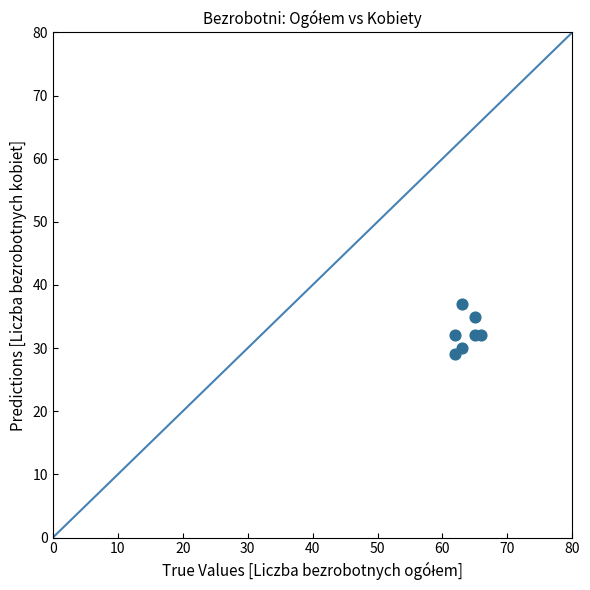

What is the average Y value?

32